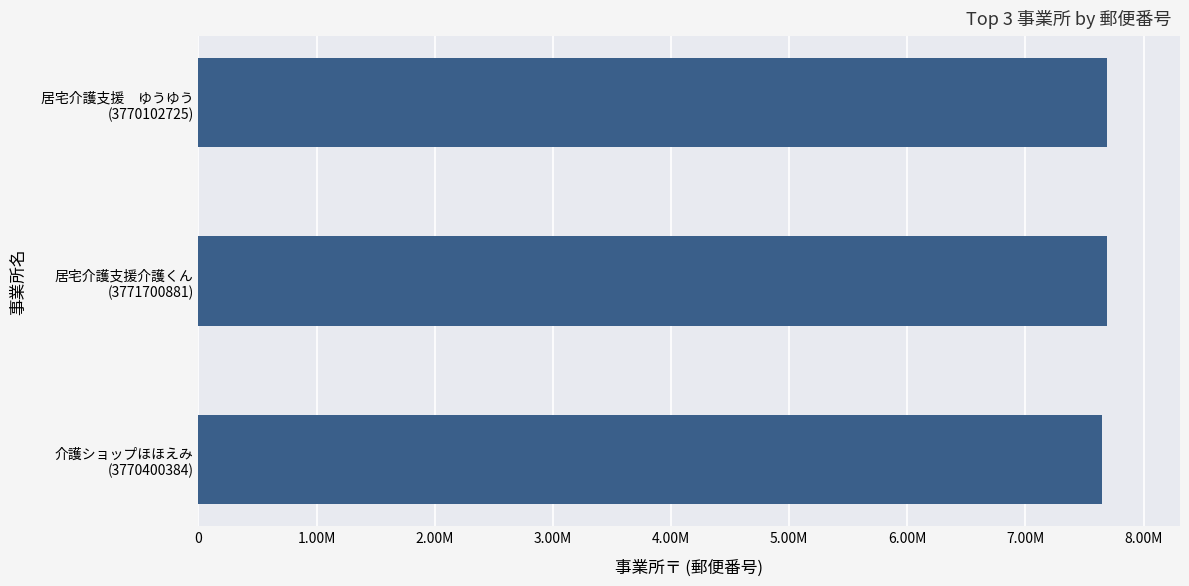

Does the chart contain any negative values?

No